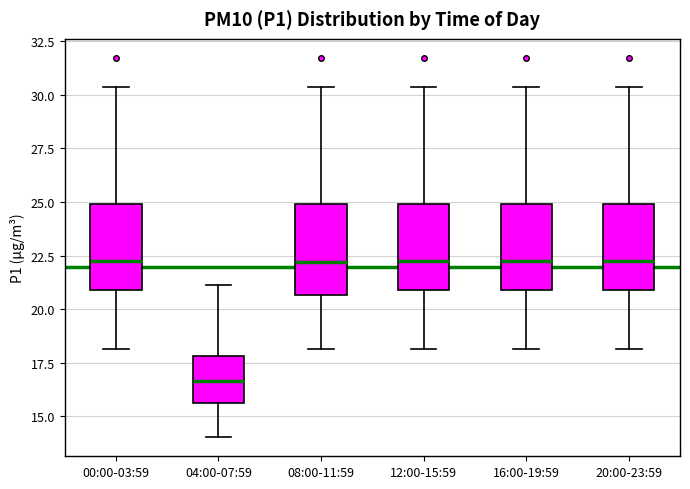

Reading left to right, read every box against the y-axis: the position of its median line, the range the box covers, and the ends of its whiskers. The values are not printed on the chart, so give them approximately, as read against the axis.

00:00-03:59: median 22.5, box 21.0 to 25.0, whiskers 18.0 to 30.5
04:00-07:59: median 16.5, box 15.5 to 18.0, whiskers 14.0 to 21.0
08:00-11:59: median 22.0, box 20.5 to 25.0, whiskers 18.0 to 30.5
12:00-15:59: median 22.5, box 21.0 to 25.0, whiskers 18.0 to 30.5
16:00-19:59: median 22.5, box 21.0 to 25.0, whiskers 18.0 to 30.5
20:00-23:59: median 22.5, box 21.0 to 25.0, whiskers 18.0 to 30.5